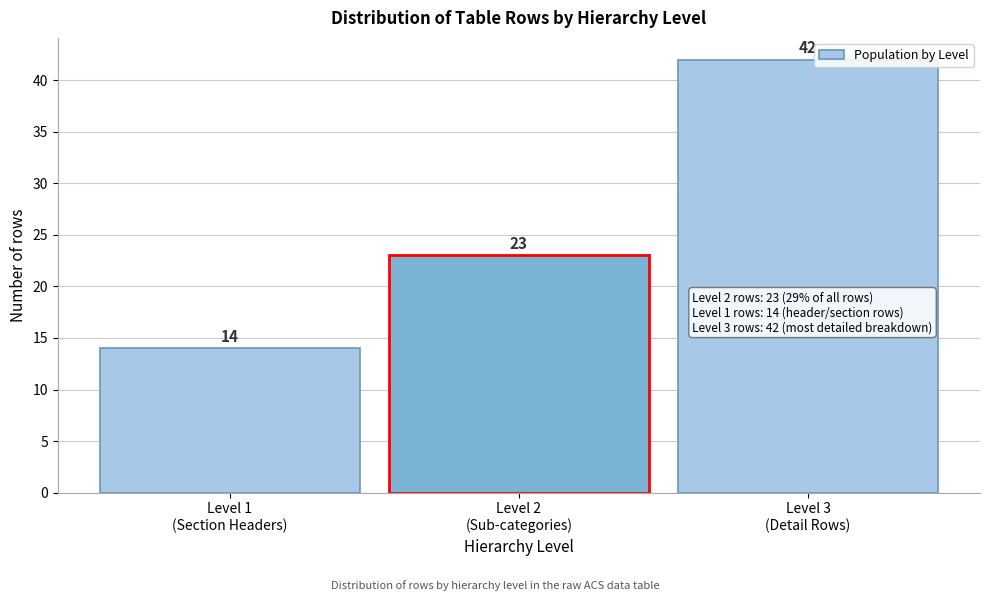

Reading left to right, list all the values displayed in this chart.

14	23	42